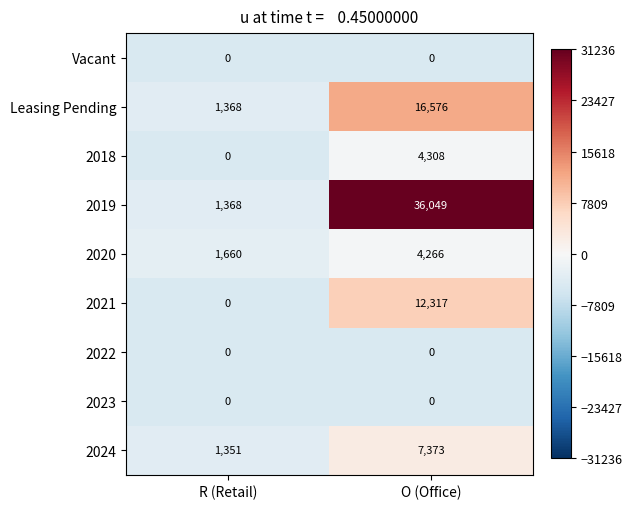

What is the spread (max minus min) of values at O (Office)?

36049